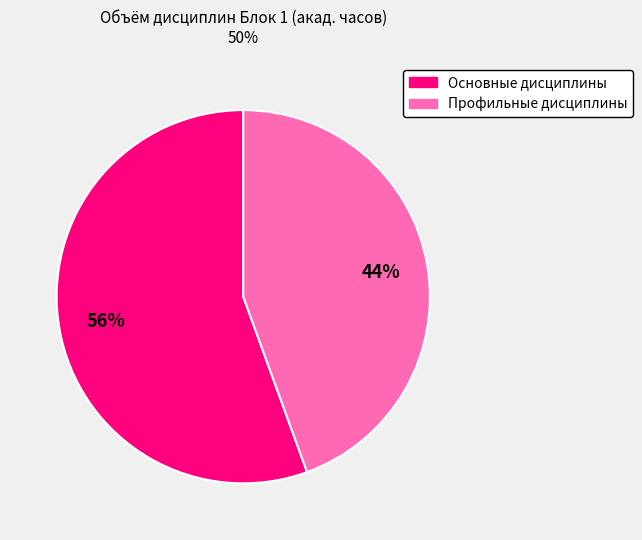

How many slices are in this pie chart?

2